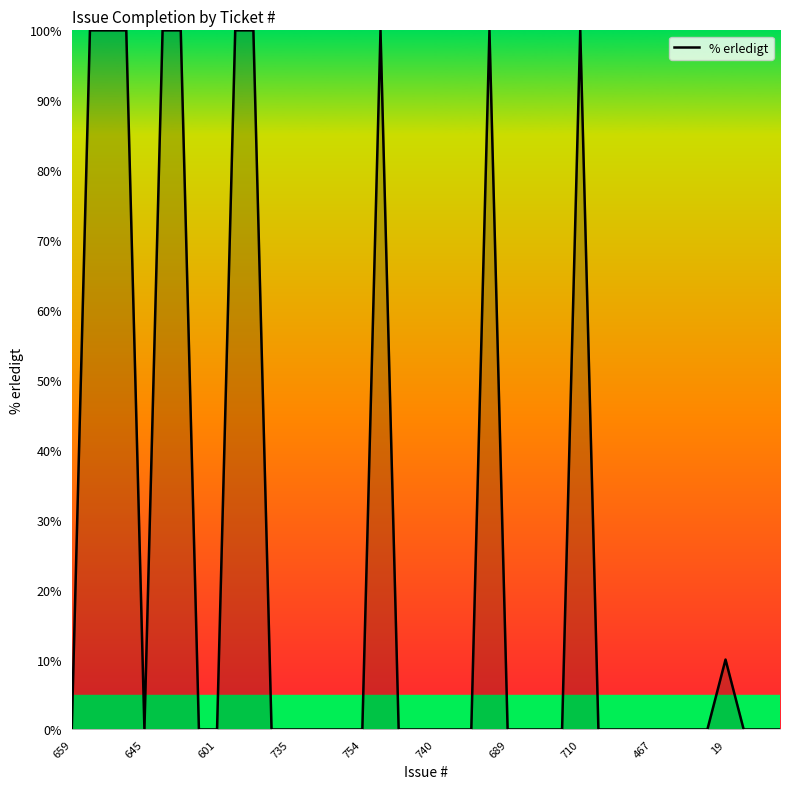

What is the difference between the maximum and minimum values?

100